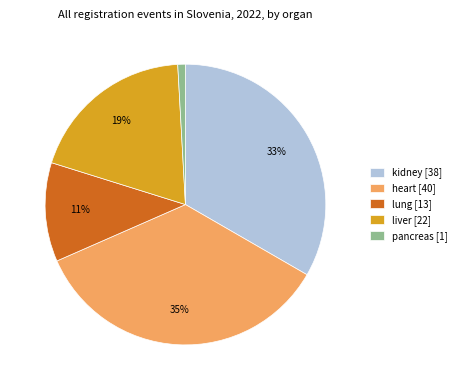

What is the smallest slice in the pie chart?

pancreas